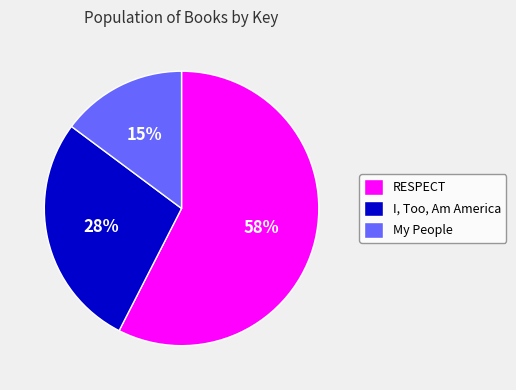

Rank the categories by value from highest to lowest.

RESPECT, I, Too, Am America, My People